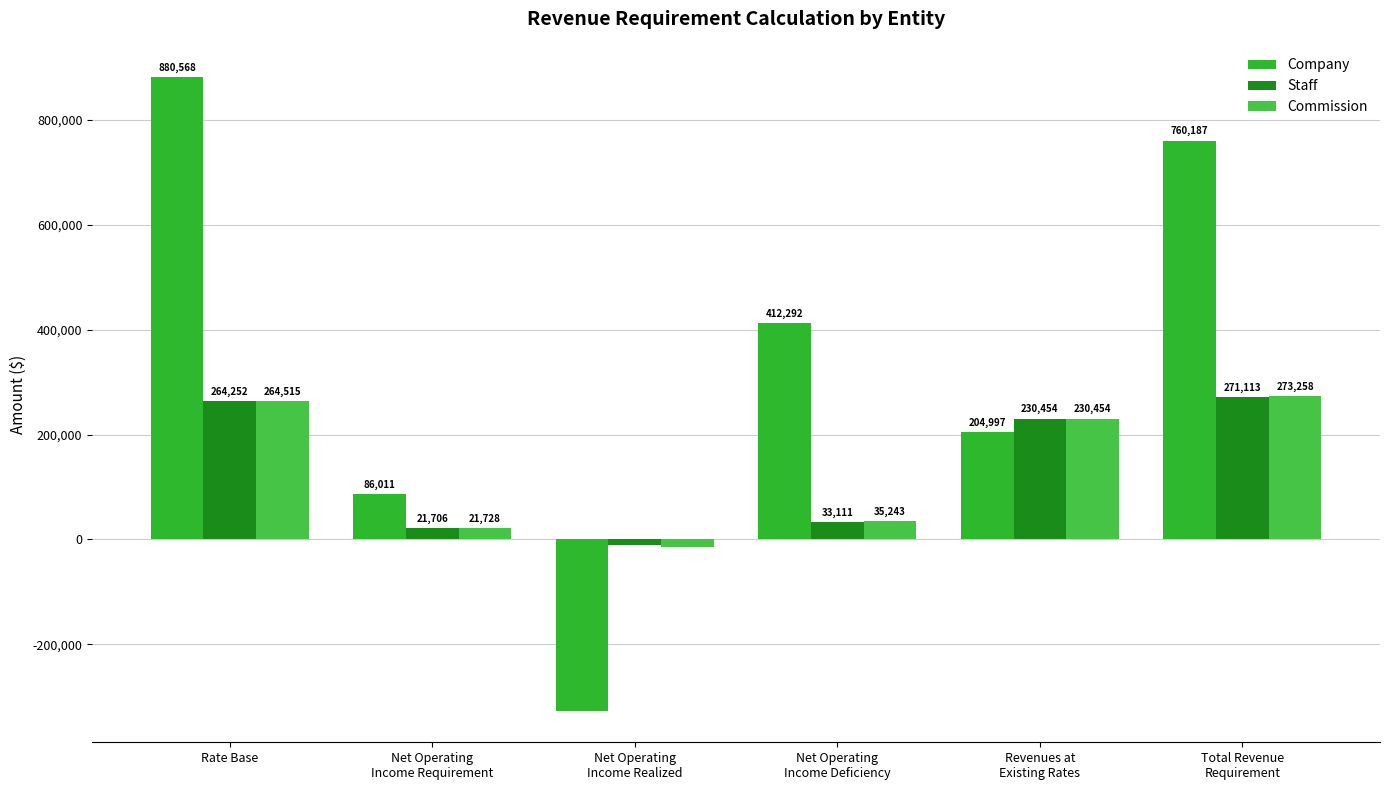

How many positive values does the Company series have?

5